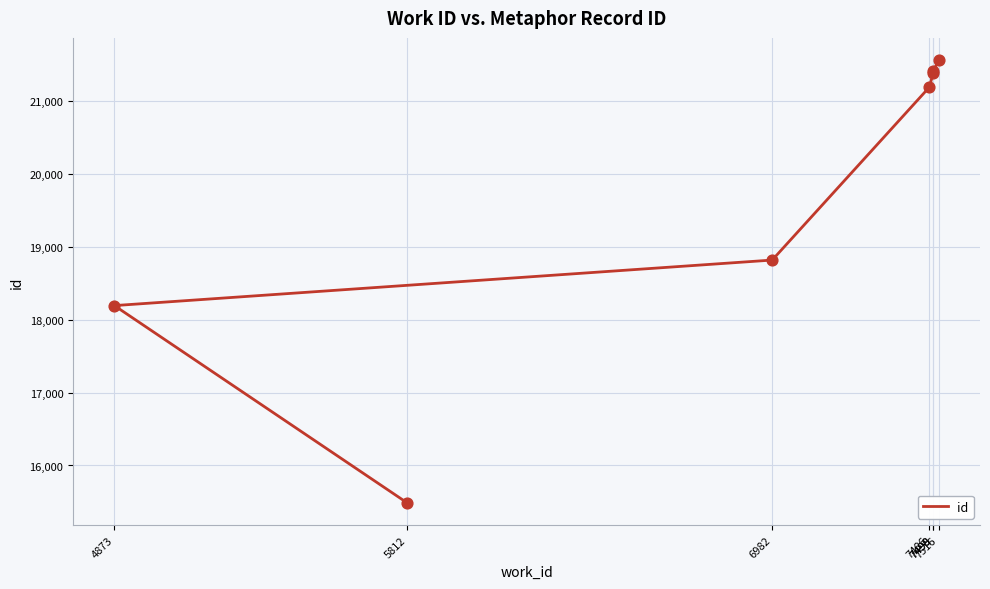

Which has a higher value, 5812 or 7498?

7498